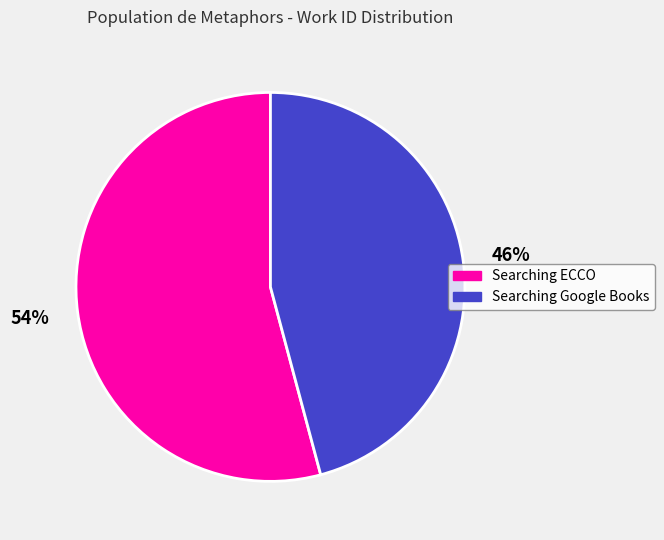

To the nearest percent, what is the difference between the largest and smallest slice percentages?

8%